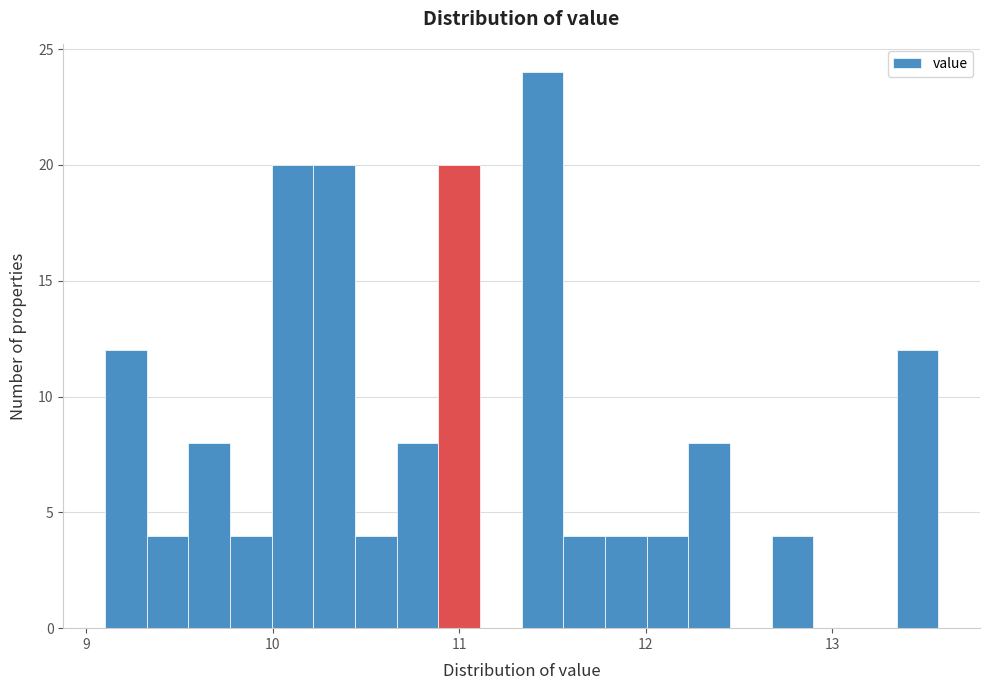

Read against the x-axis, roughly where is the centre of the tallest bar?

11.4